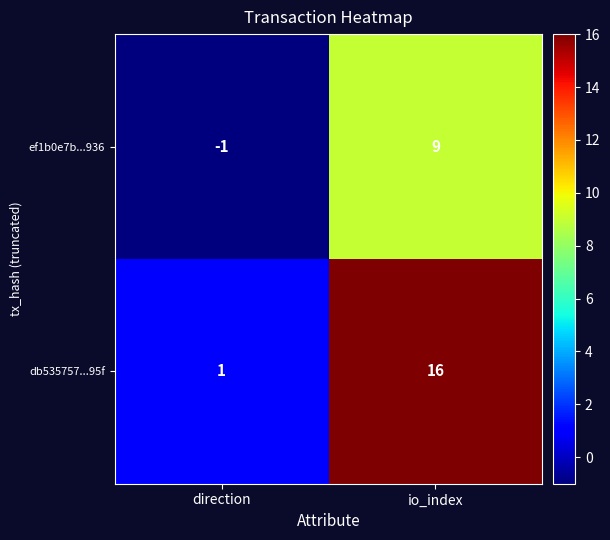

Which series has the largest total across all categories?

db535757...95f